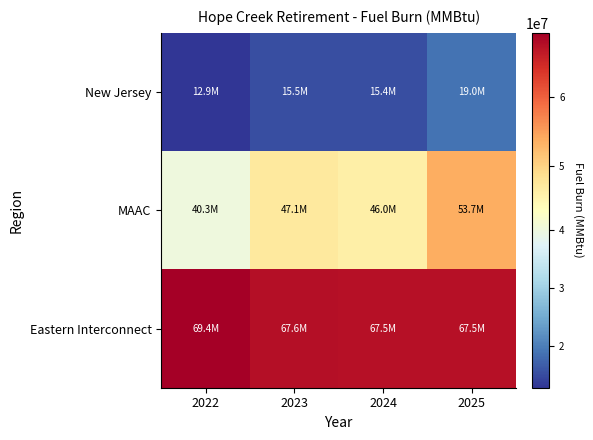

Between 2024 and 2023, which is larger?

2023